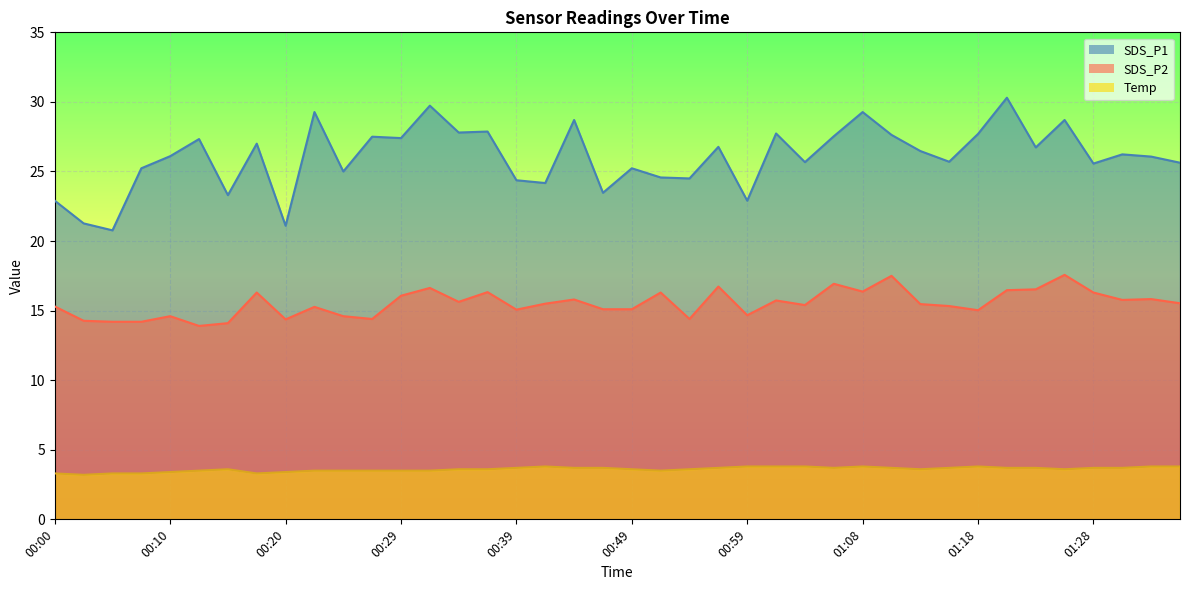

What is the label of the 7th point from the right?

01:21